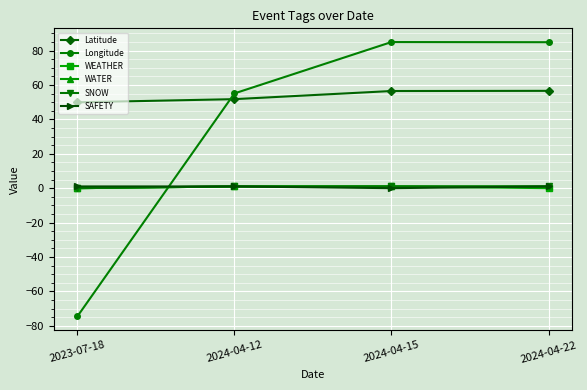

Is this an area chart (filled region under the line)?

No